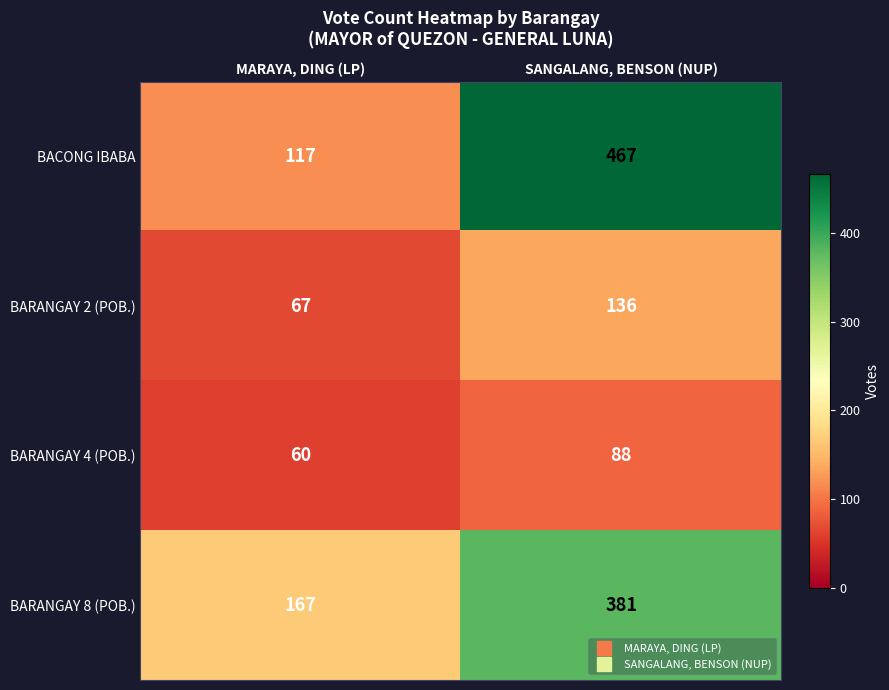

Which series has the largest range (max minus min)?

BACONG IBABA